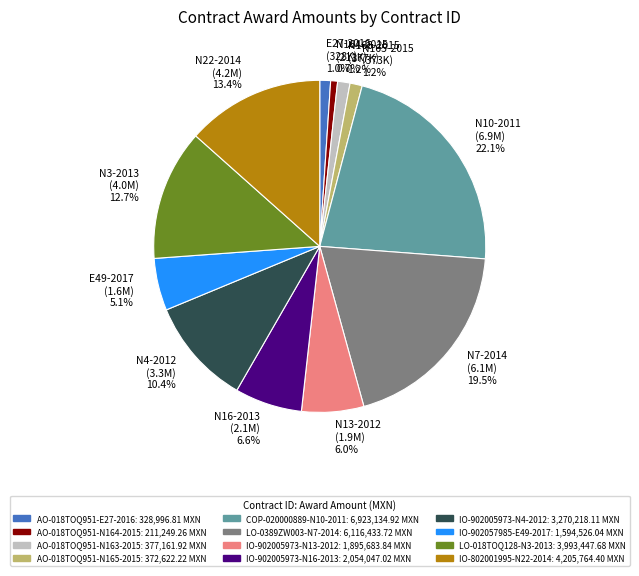

What is the ratio of the value at N7-2014 (6.1M) 19.5% to the value at N16-2013 (2.1M) 6.6%?

3.0